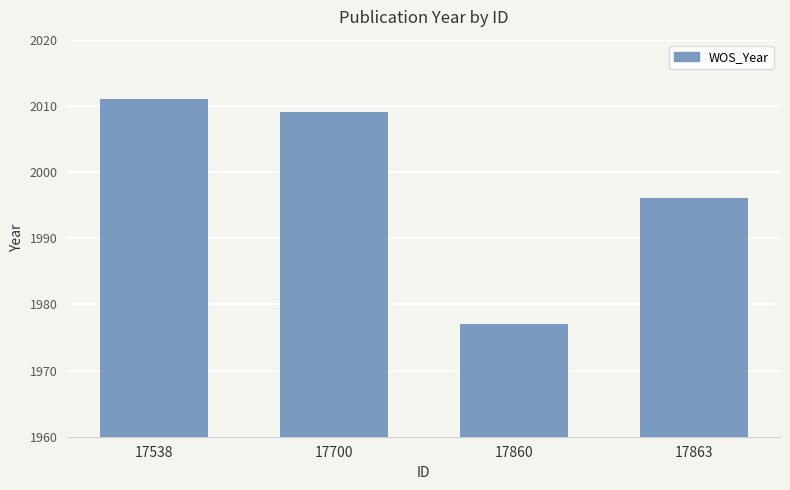

Between 17863 and 17700, which is larger?

17700